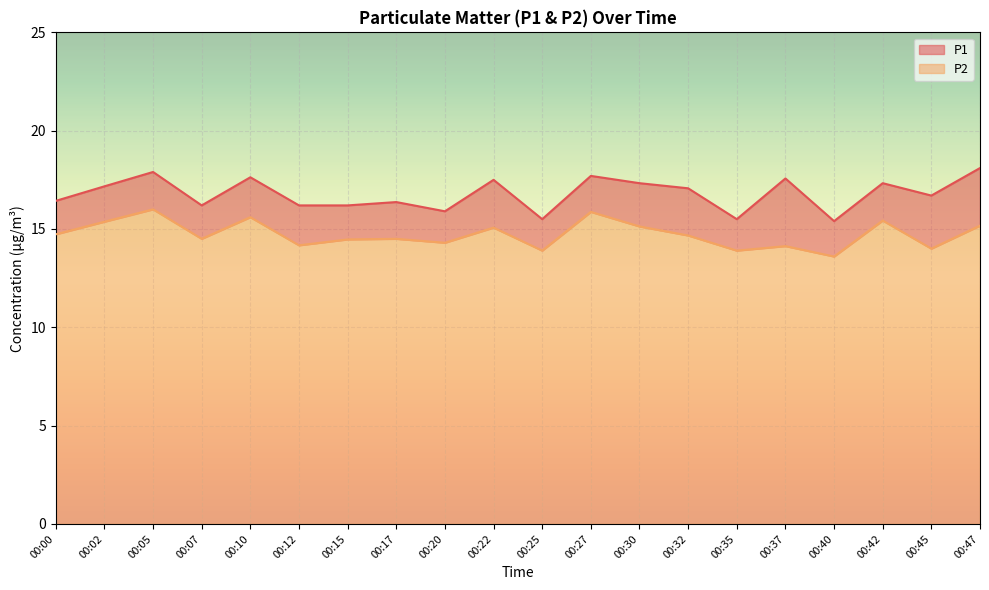

Reading left to right, what are all the values shown in this chart?

P1: 16.4	17.2	17.9	16.2	17.6	16.2	16.2	16.4	15.9	17.5	15.5	17.7	17.3	17.1	15.5	17.6	15.4	17.3	16.7	18.1
P2: 14.7	15.4	16.0	14.5	15.6	14.2	14.5	14.5	14.3	15.1	13.9	15.9	15.1	14.7	13.9	14.1	13.6	15.4	14.0	15.2